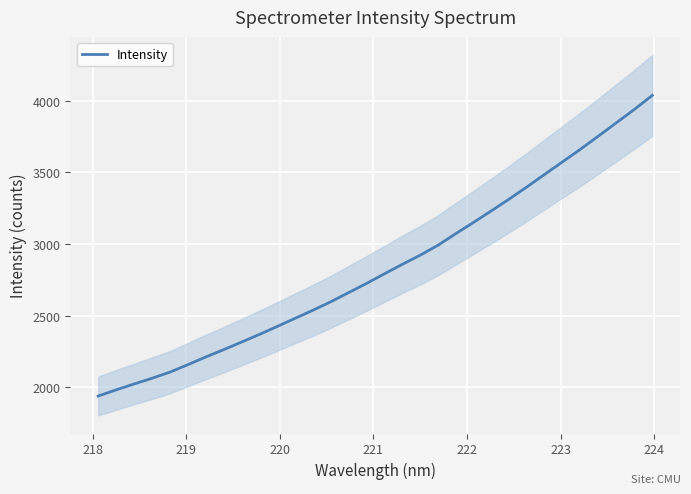

What is the highest value of the Intensity series?

4037.8